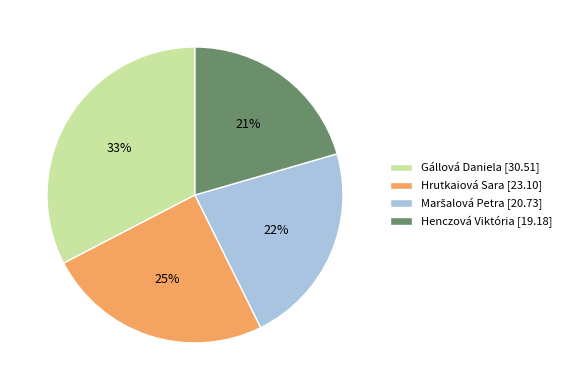

The Hrutkaiová Sara slice represents 25% of the pie. True or false?

True